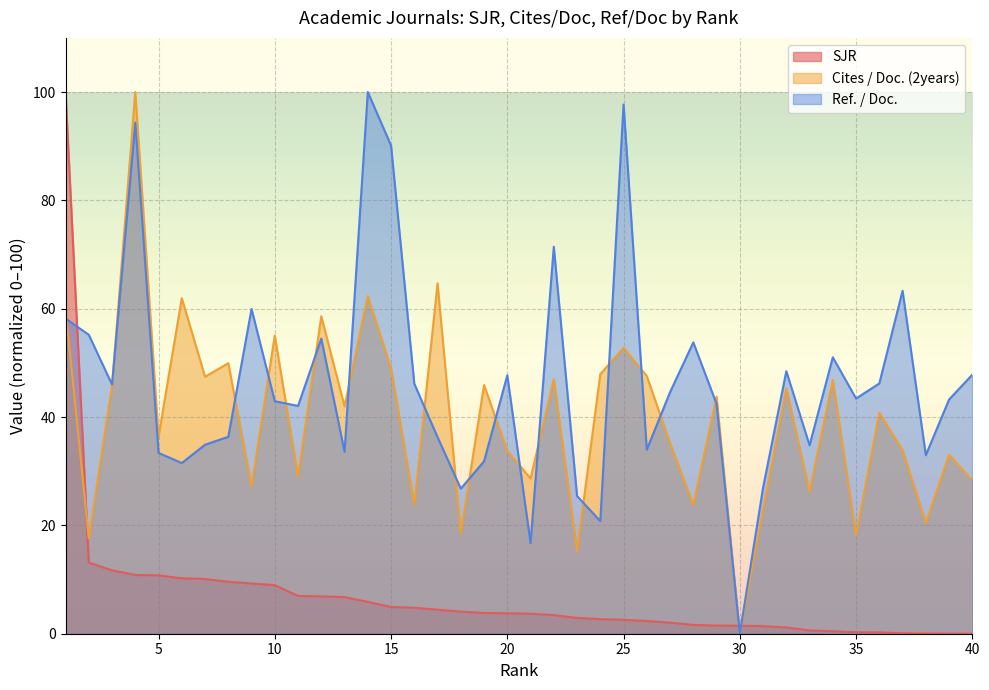

Where does the Cites / Doc. (2years) series first go above 41?

1